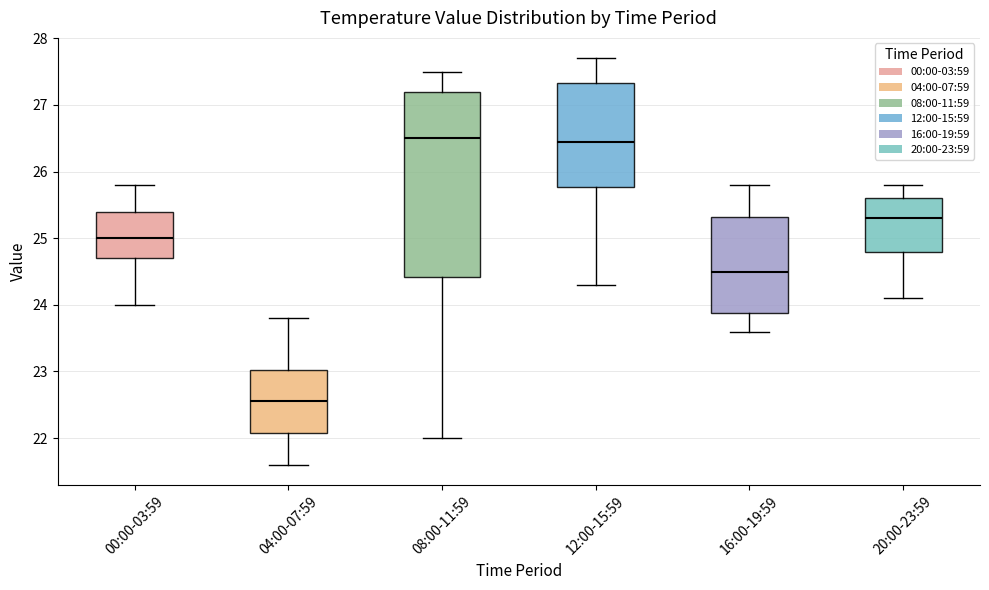

Reading left to right, transcribe this box plot: for each box, give where its median line is, the range the box spans, and where its two whiskers end, as read against the y-axis. The values are not printed on the chart, so give them approximately, as read against the axis.

00:00-03:59: median 25.0, box 24.7 to 25.4, whiskers 24.0 to 25.8
04:00-07:59: median 22.6, box 22.1 to 23.0, whiskers 21.6 to 23.8
08:00-11:59: median 26.5, box 24.4 to 27.2, whiskers 22.0 to 27.5
12:00-15:59: median 26.5, box 25.8 to 27.3, whiskers 24.3 to 27.7
16:00-19:59: median 24.5, box 23.9 to 25.3, whiskers 23.6 to 25.8
20:00-23:59: median 25.3, box 24.8 to 25.6, whiskers 24.1 to 25.8